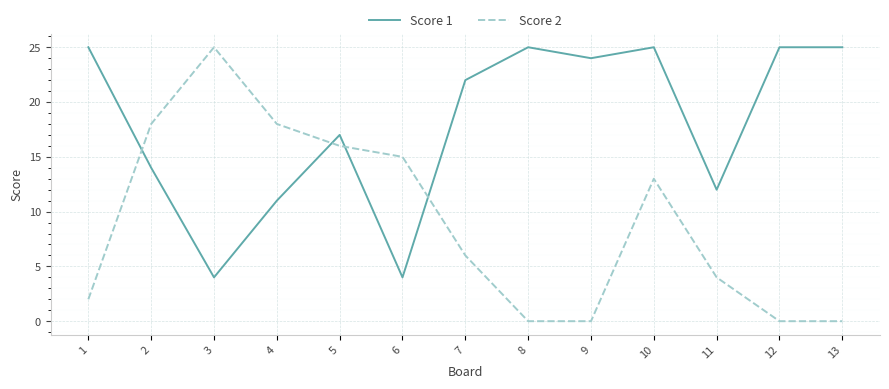

At how many categories does at least one series exceed 7?

13